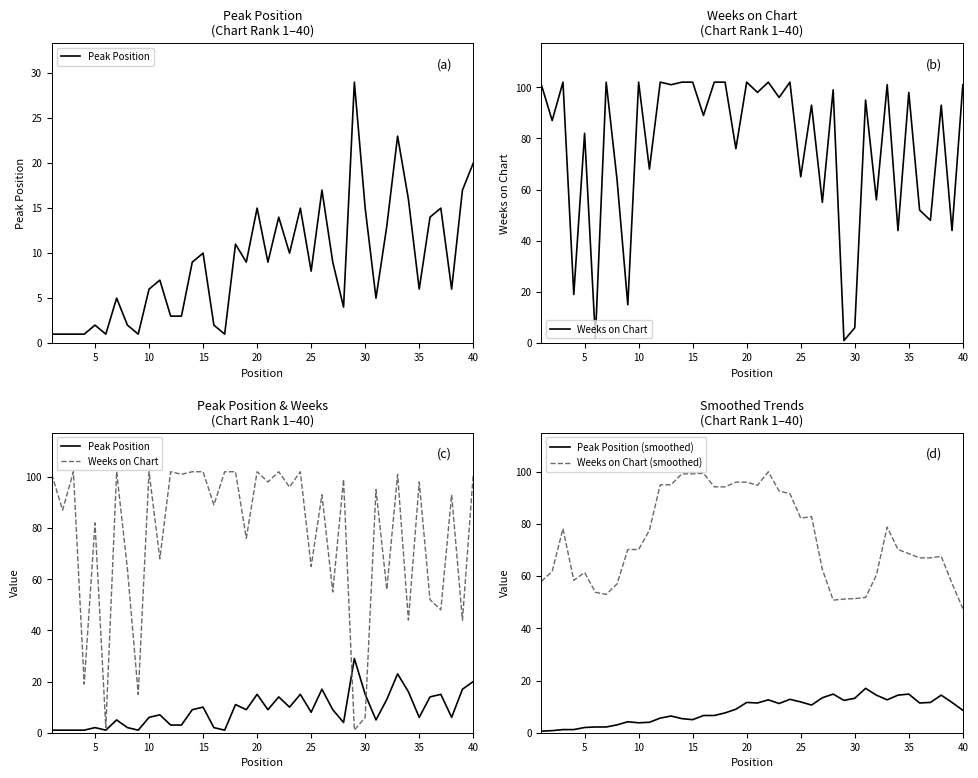

What is the minimum value for Weeks on Chart (smoothed)?

47.6